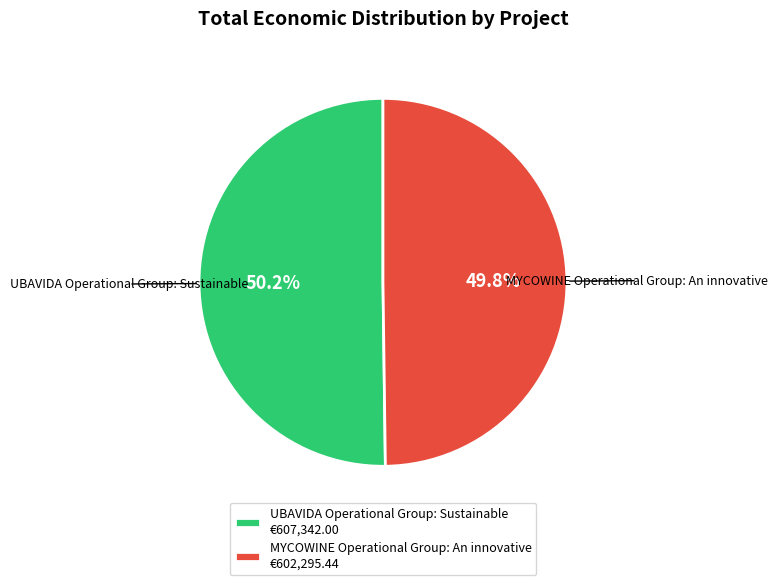

Approximately how many times larger is the value at UBAVIDA Operational Group: Sustainable compared to MYCOWINE Operational Group: An innovative?

1.0